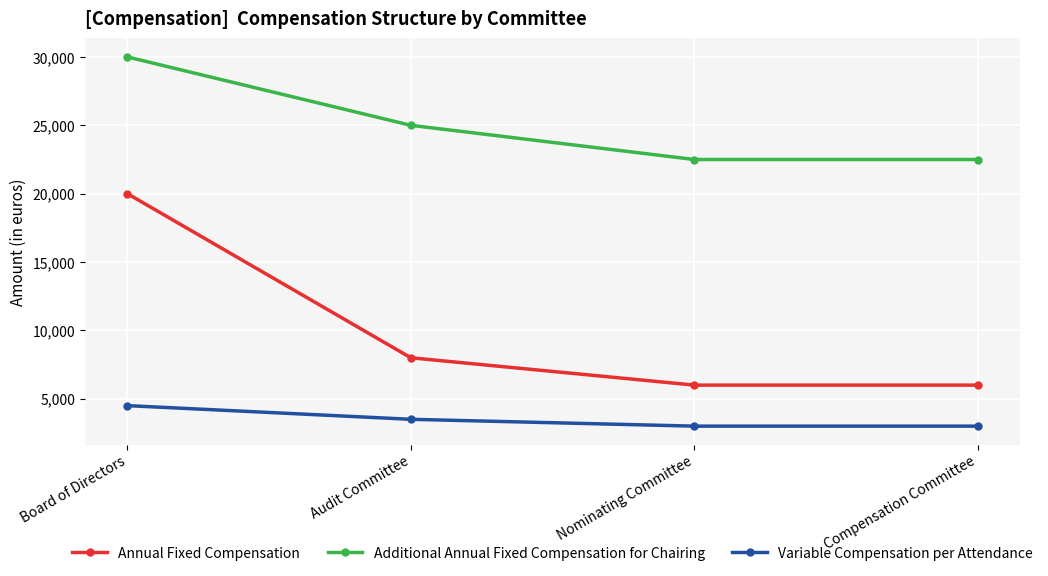

Reading right to left, what are all the values shown in this chart?

Annual Fixed Compensation: Compensation Committee=6000	Nominating Committee=6000	Audit Committee=8000	Board of Directors=20000
Additional Annual Fixed Compensation for Chairing: Compensation Committee=22500	Nominating Committee=22500	Audit Committee=25000	Board of Directors=30000
Variable Compensation per Attendance: Compensation Committee=3000	Nominating Committee=3000	Audit Committee=3500	Board of Directors=4500